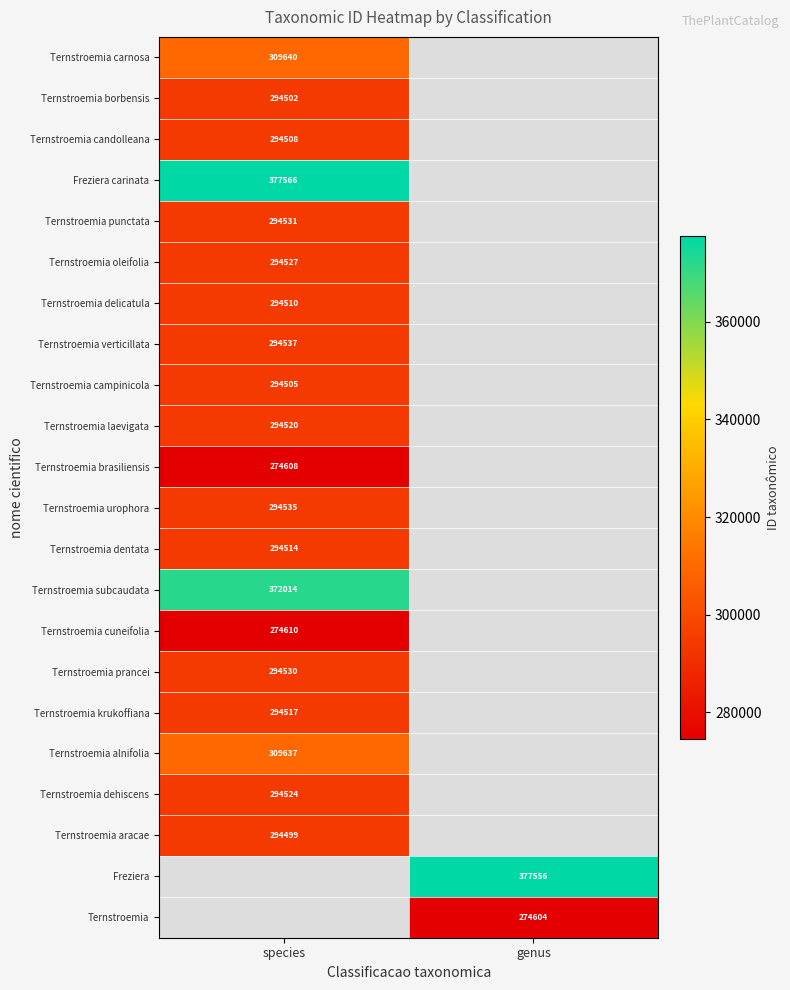

The value of Ternstroemia dehiscens at species is 186446. True or false?

False